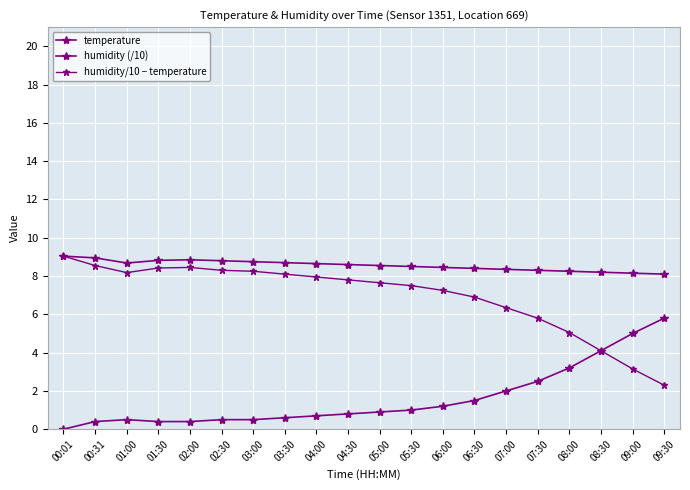

What is the difference between the highest and lowest values at 03:00?

8.2